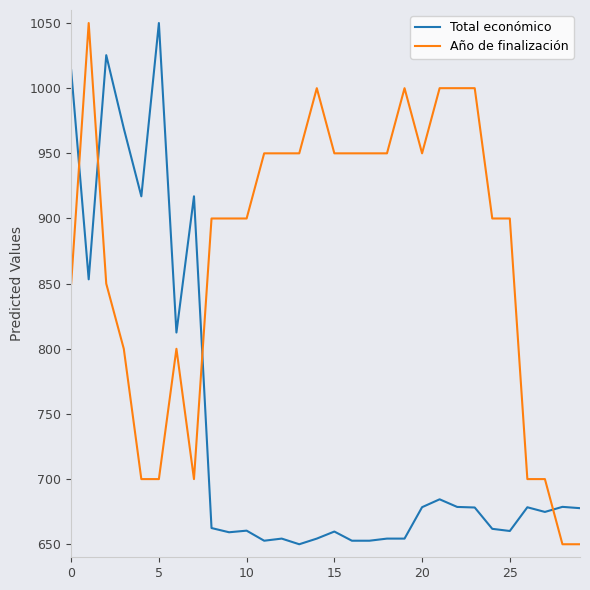

Rank the series by their average value, from highest to lowest.

Año de finalización, Total económico